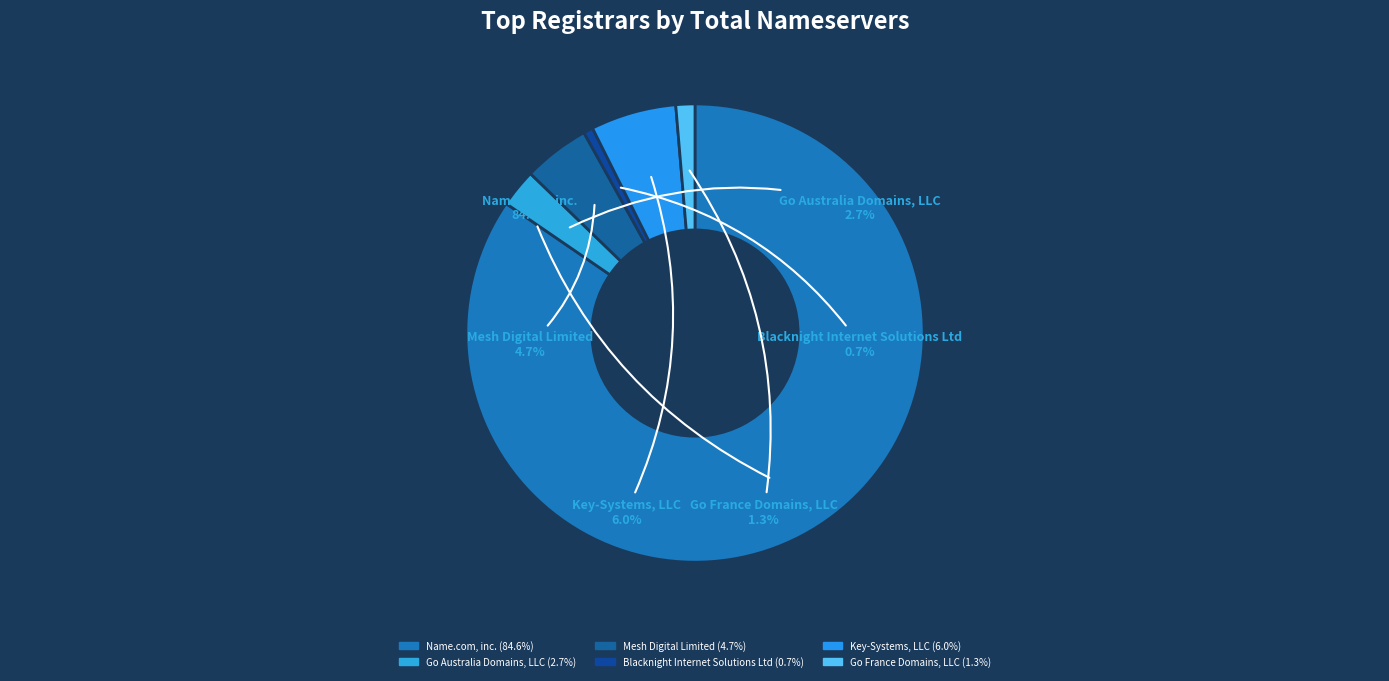

To the nearest percent, what is the combined percentage of Blacknight Internet Solutions Ltd and Go Australia Domains, LLC?

3%